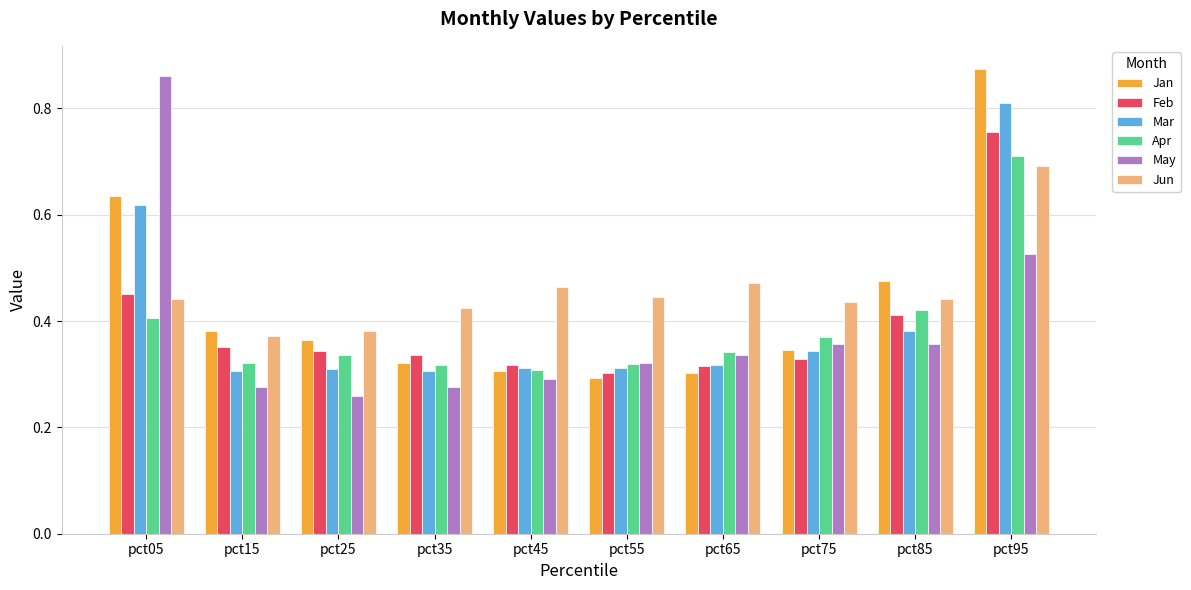

At which label is Jun closest to 0?

pct15